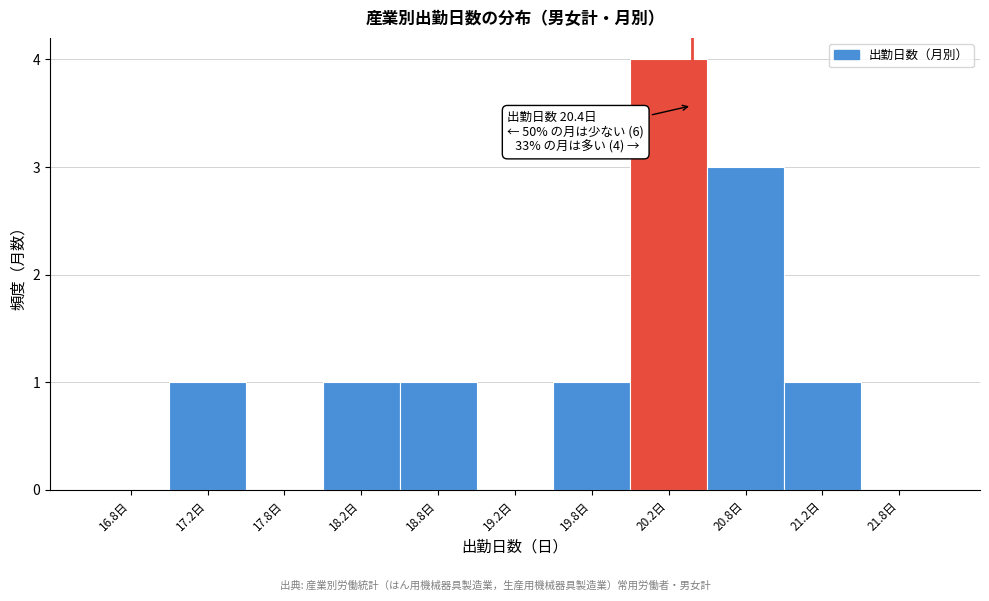

Which range on the x-axis has the tallest bar?

20.0 to 20.5